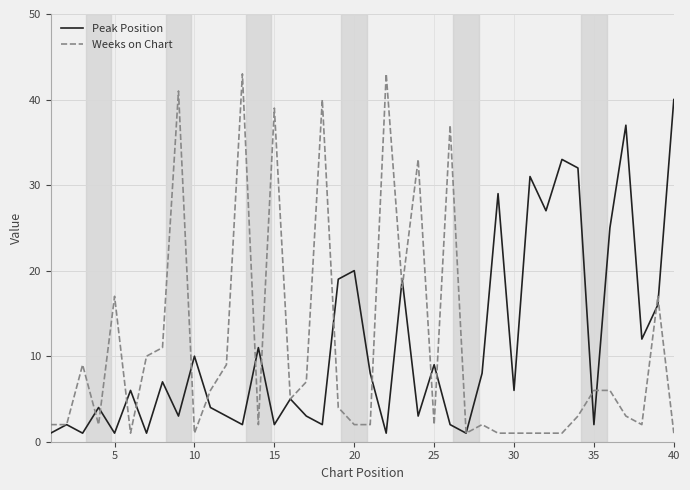

What is the highest value of the Weeks on Chart series?

43